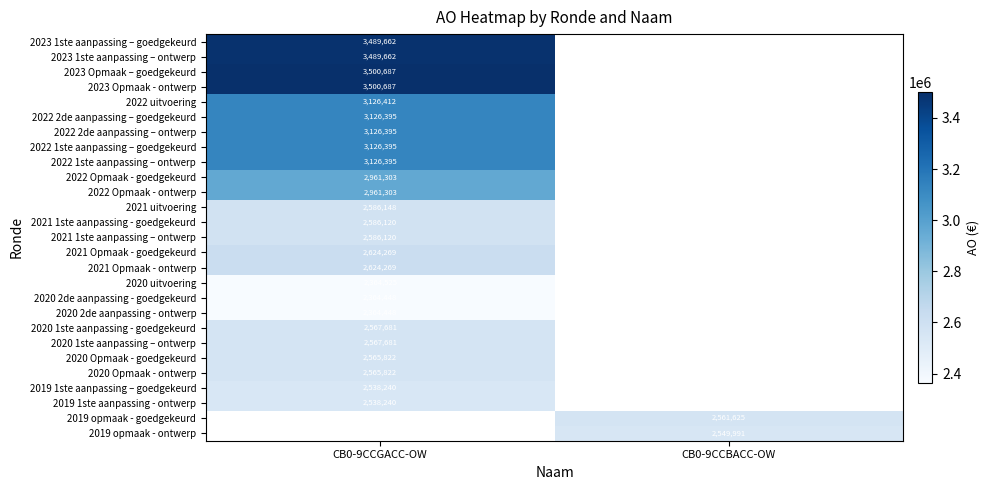

The 2021 1ste aanpassing - goedgekeurd series shows 1483527 at CB0-9CCGACC-OW. True or false?

False